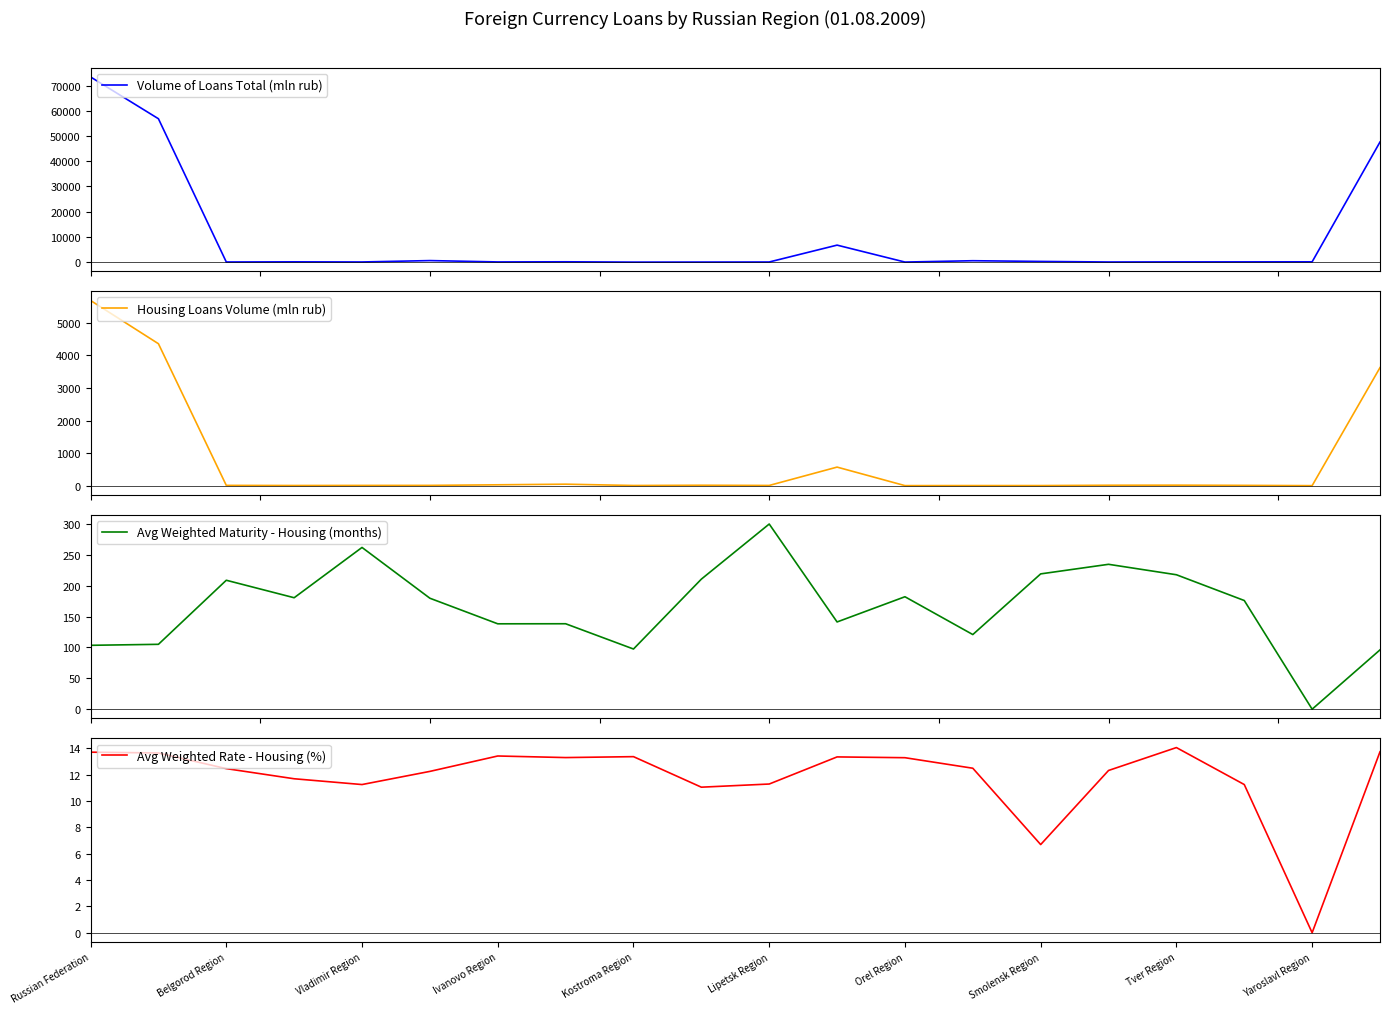

After their last crossing, which series has the higher values: Avg Weighted Maturity - Housing (months) or Housing Loans Volume (mln rub)?

Avg Weighted Maturity - Housing (months)